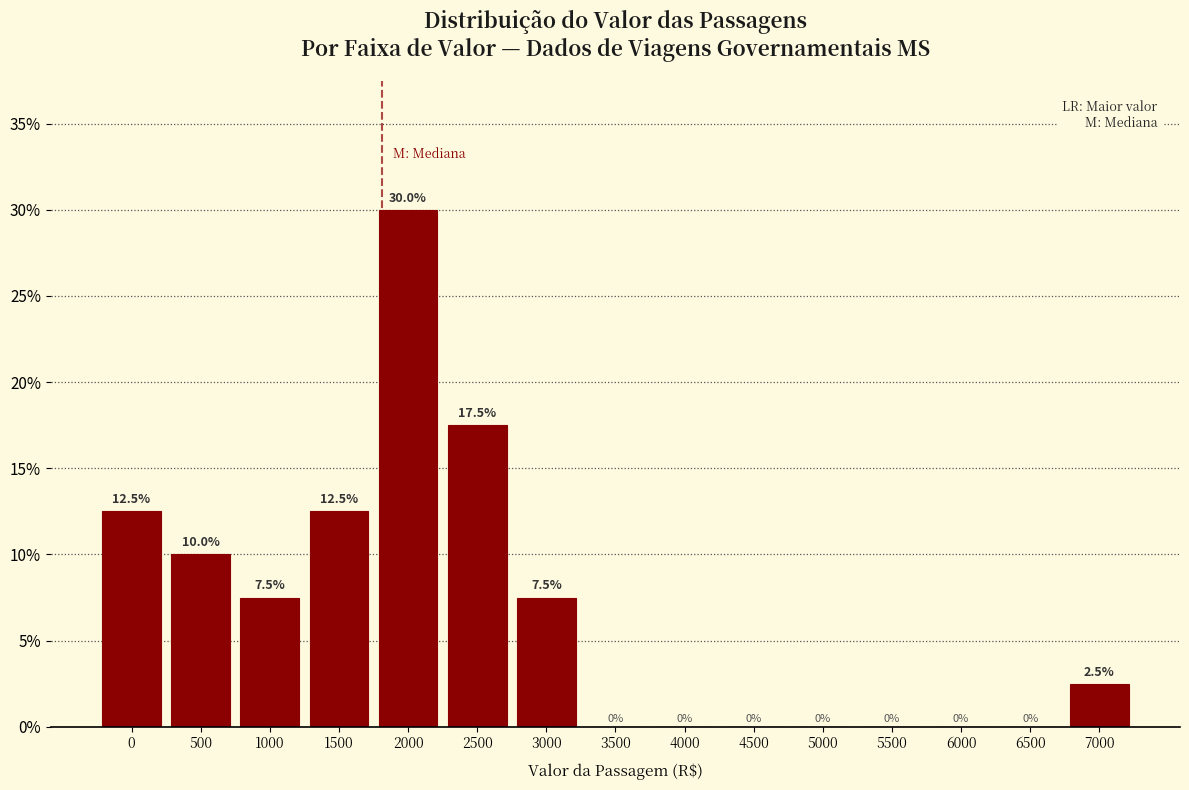

Reading left to right, extract all data points from this chart.

0=12.5	500=10.0	1000=7.5	1500=12.5	2000=30.0	2500=17.5	3000=7.5	3500=0.0	4000=0.0	4500=0.0	5000=0.0	5500=0.0	6000=0.0	6500=0.0	7000=2.5